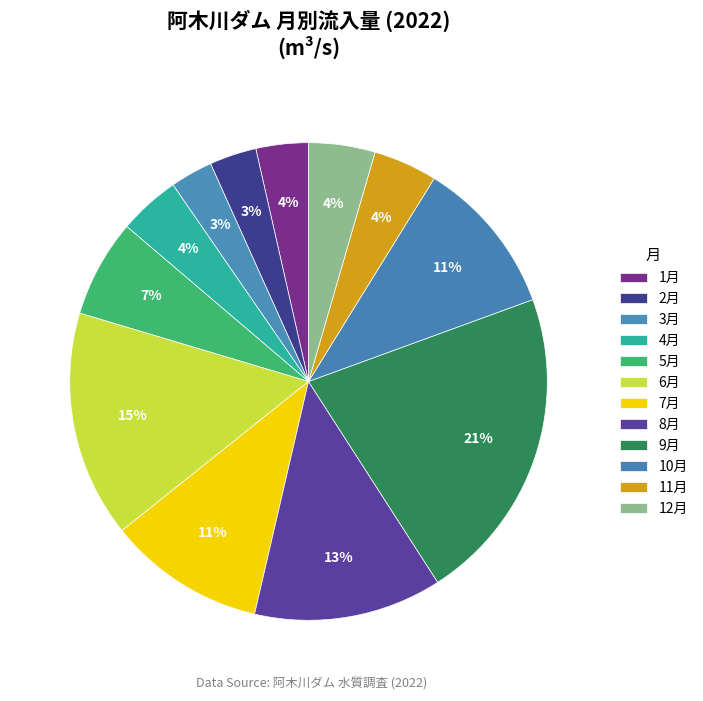

True or false: 8月 accounts for 13% of the total.

True